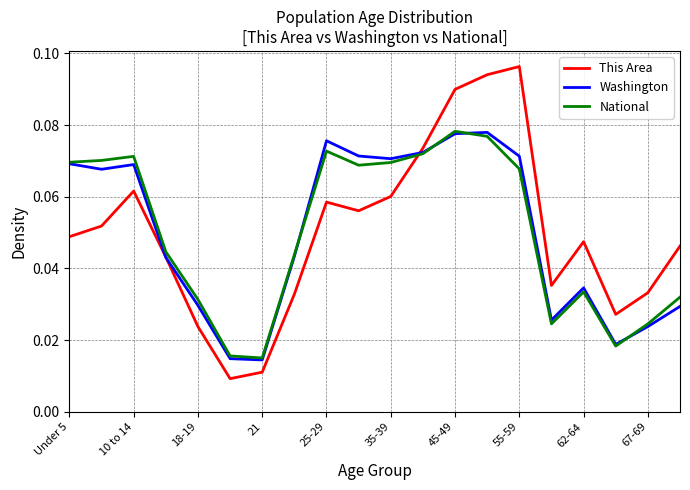

Which series has the largest range (max minus min)?

This Area